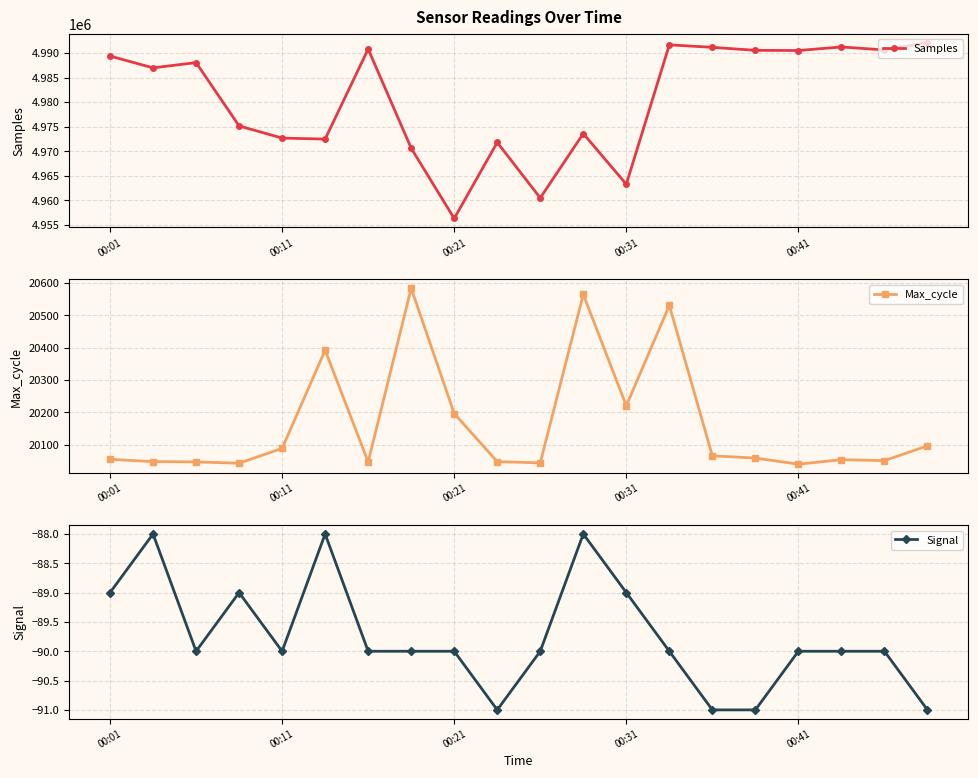

In Samples, how many points are higher than both neighbors (excluding endpoints)?

6